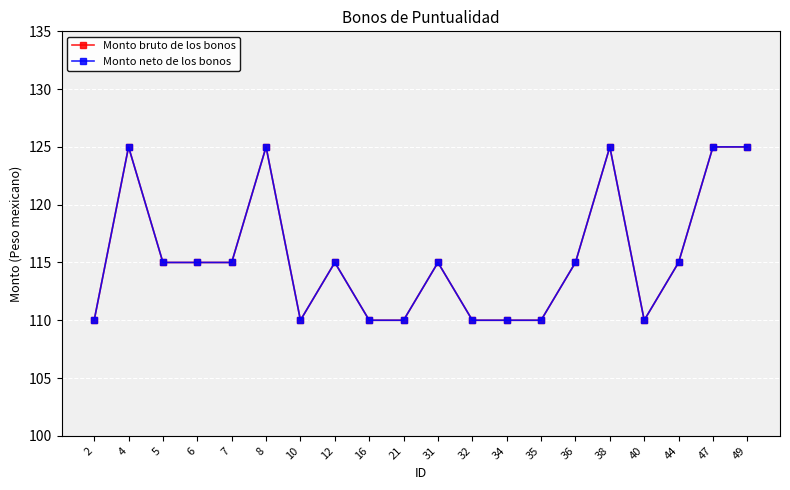

How many Monto bruto de los bonos values are between 110 and 125?

20